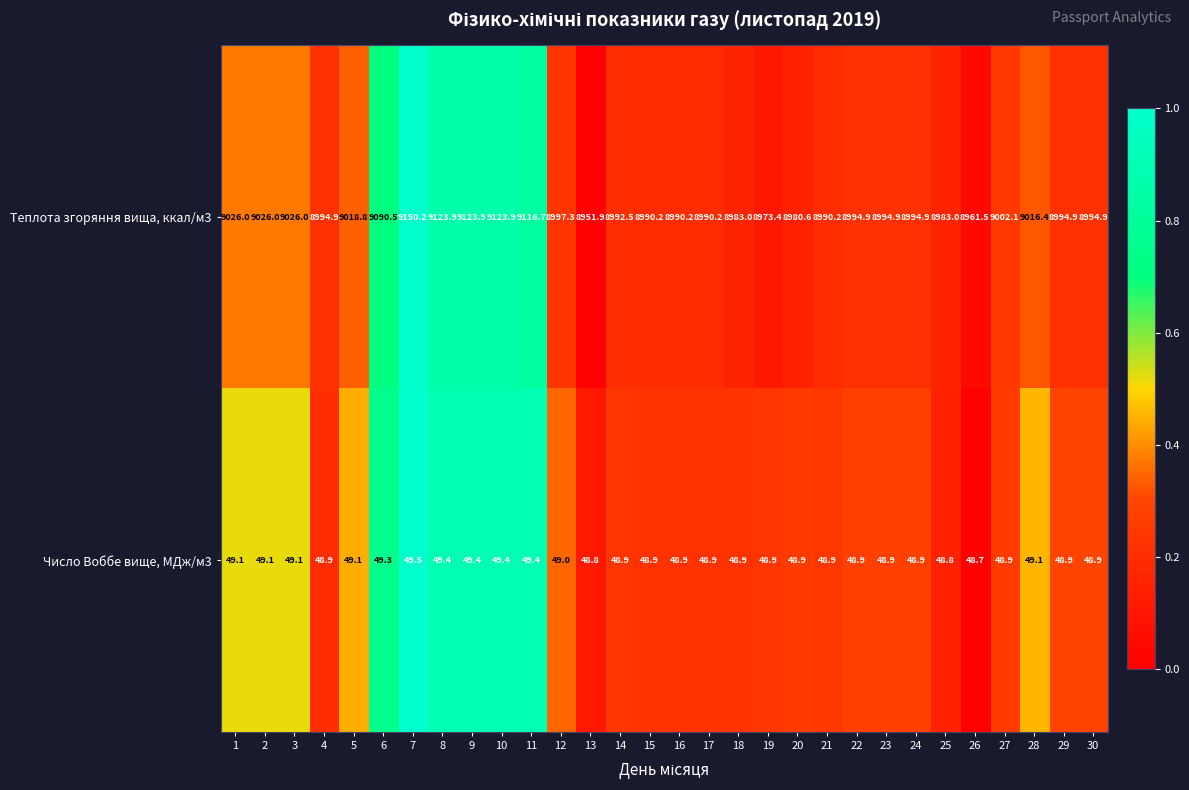

The Теплота згоряння вища, ккал/м3 series shows 8990.2 at 16. True or false?

True